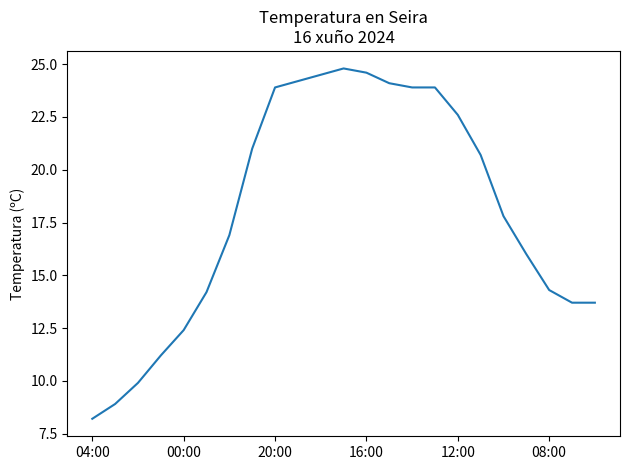

What is the minimum value shown in the chart?

8.2